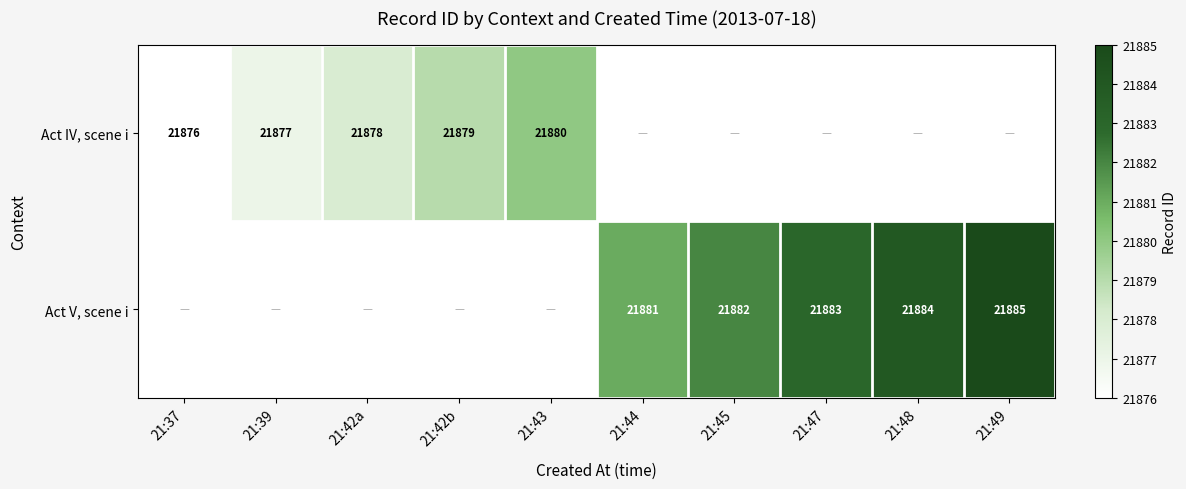

What is the sum of the Act V, scene i values at 21:48 and 21:49?

43769